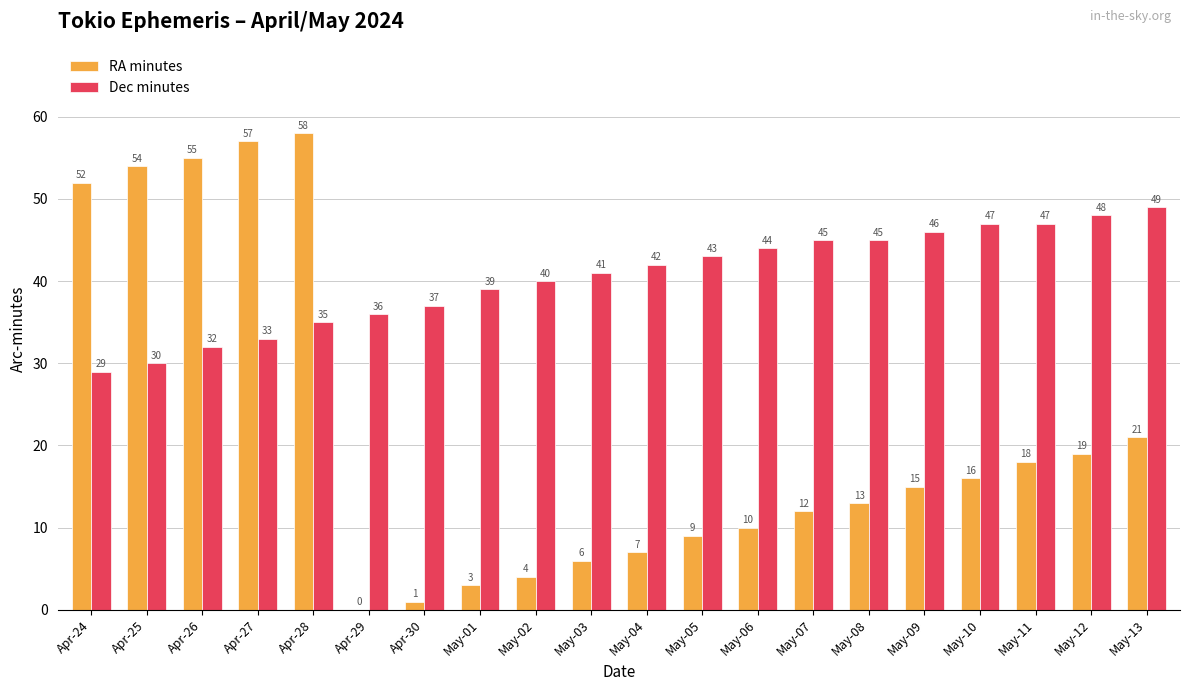

How many series are shown in this chart?

2